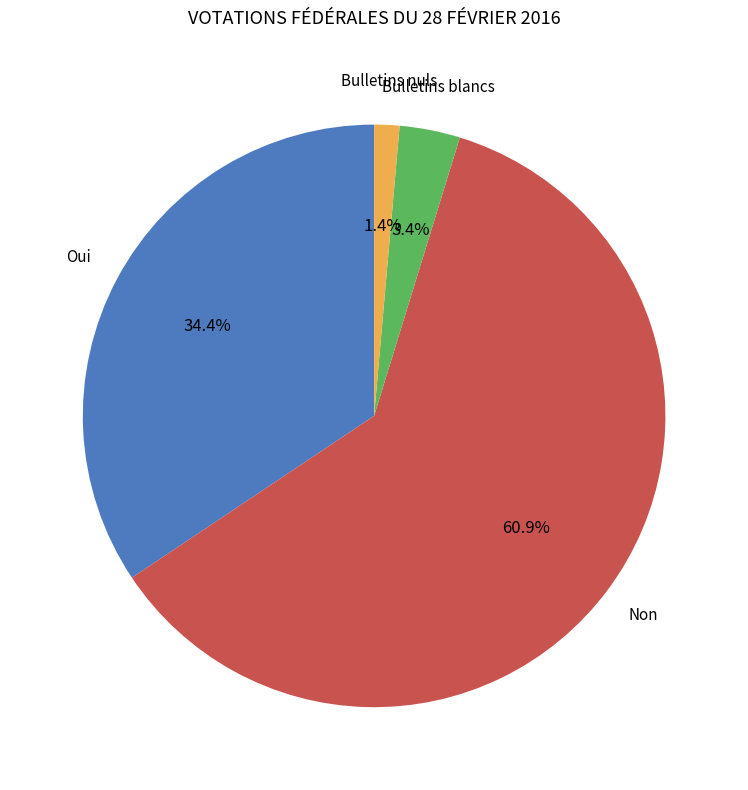

Combined, do Bulletins nuls and Bulletins blancs account for over 50%?

No